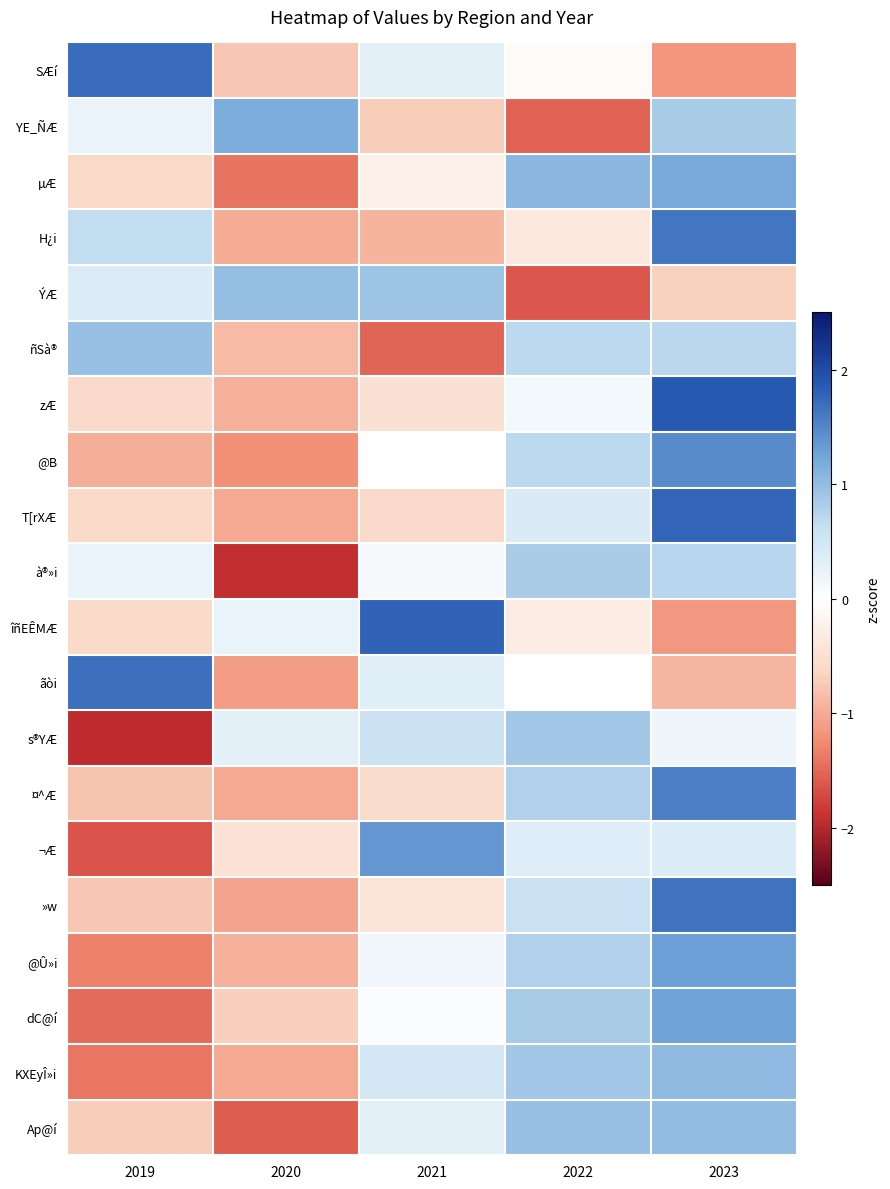

Which category has the lowest value across all series?

2019